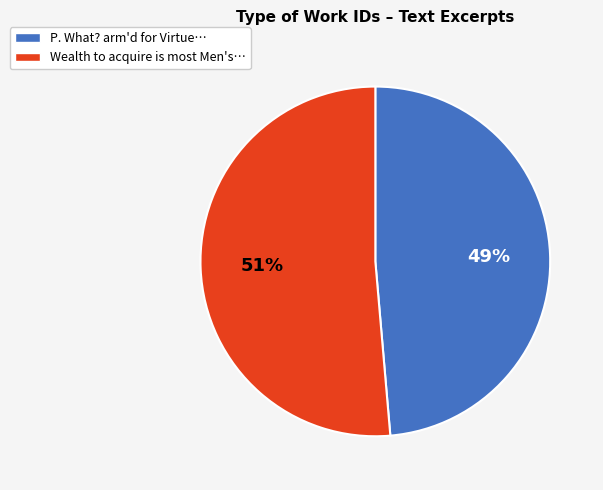

The Wealth to acquire is most Men's… slice represents 51% of the pie. True or false?

True